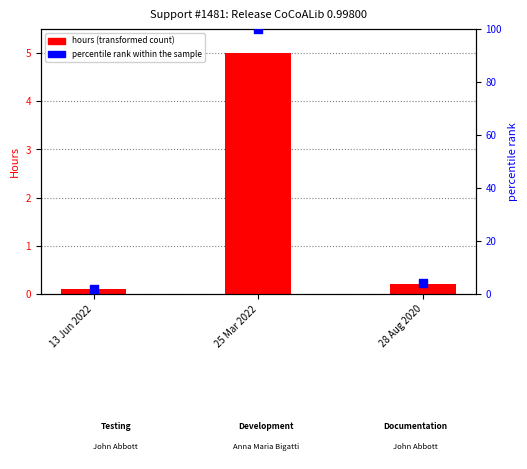

What are all the series names shown in the legend?

hours (transformed count), percentile rank within the sample